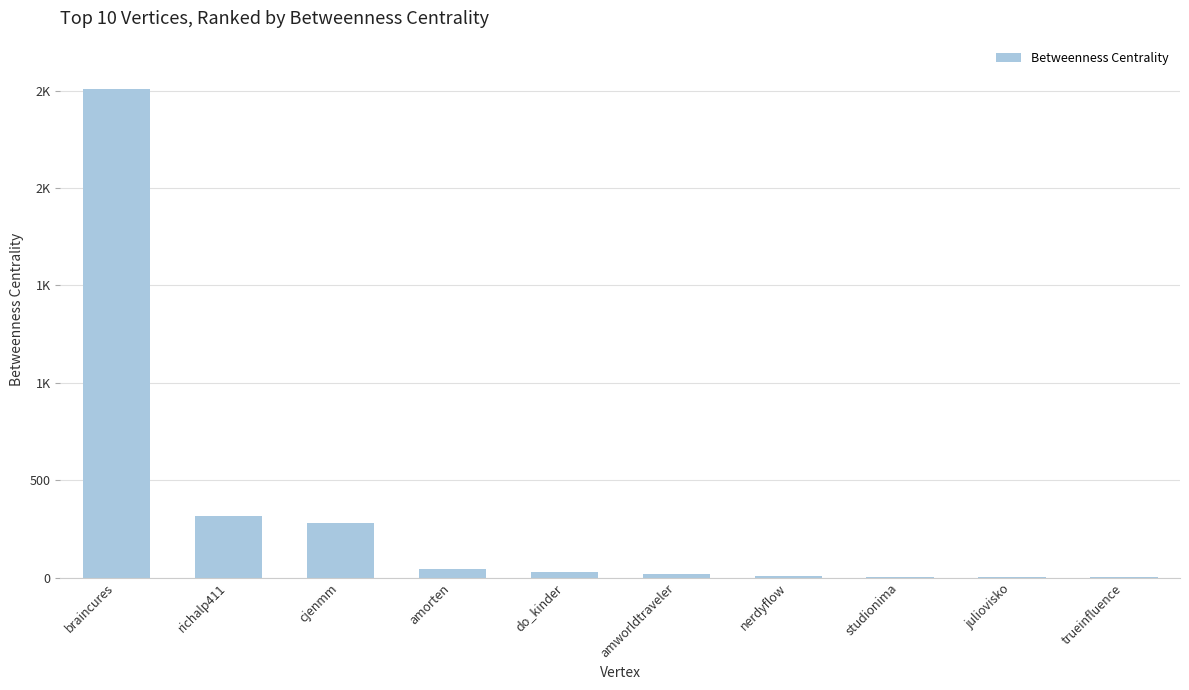

At which label does the data first exceed 28?

braincures